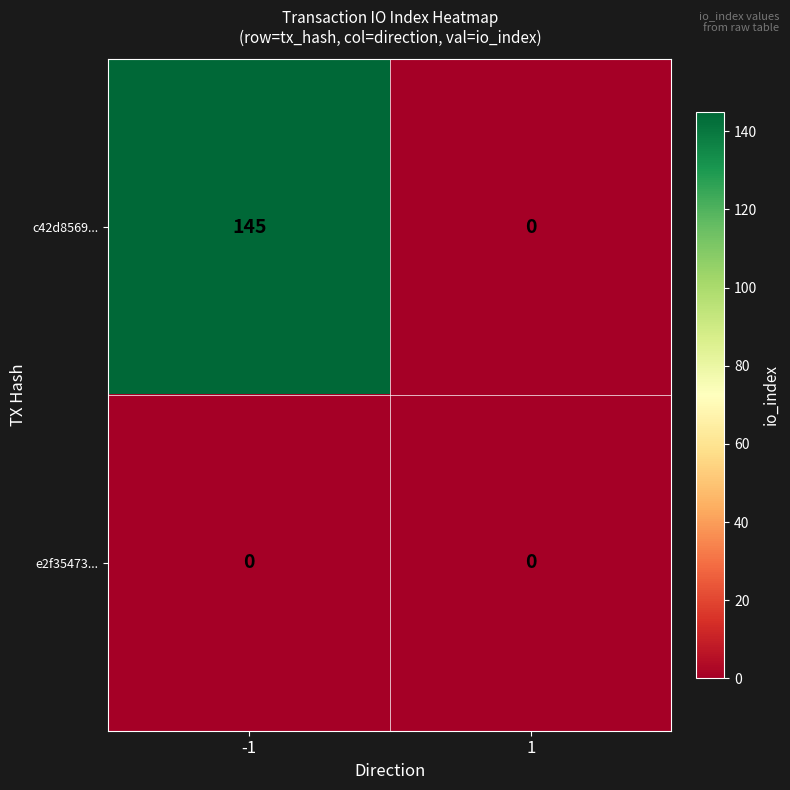

Reading left to right, extract all data points from this chart.

c42d8569...: -1=145	1=0
e2f35473...: -1=0	1=0